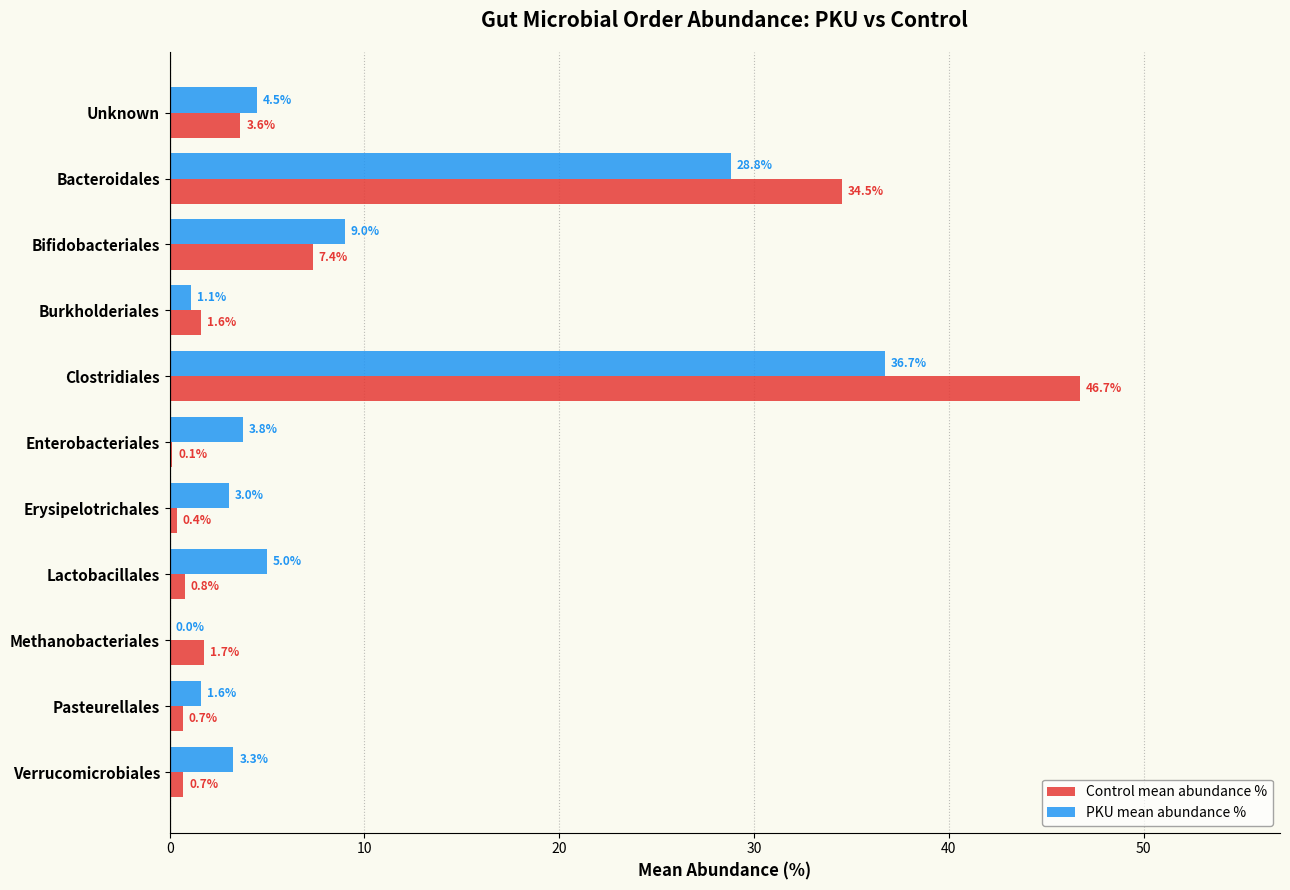

What is the maximum value shown in the chart?

46.7